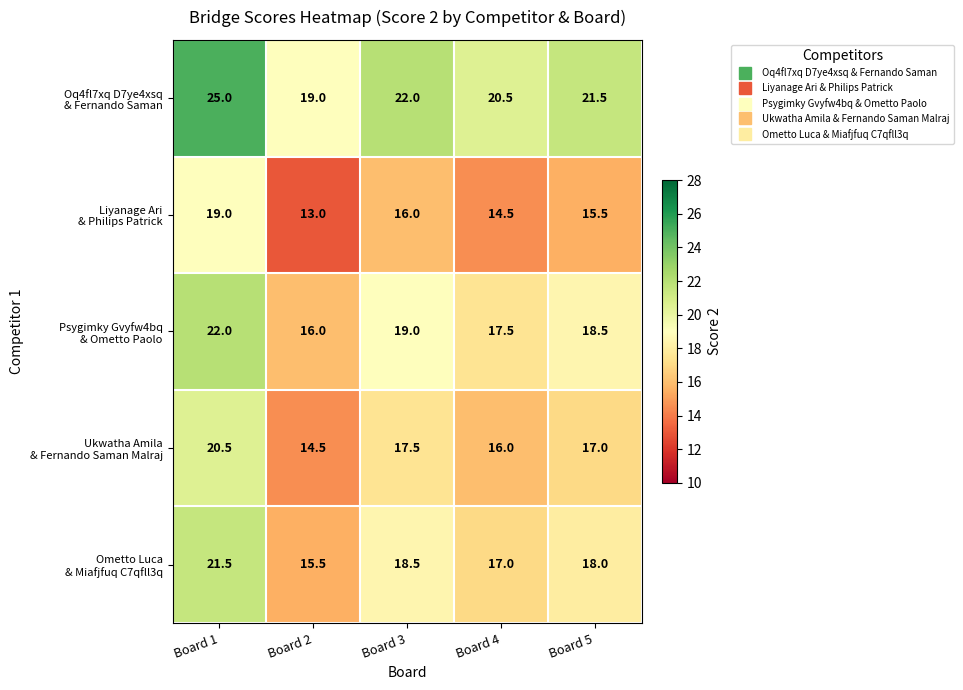

What is the difference between the highest and lowest values at Board 2?

6.0